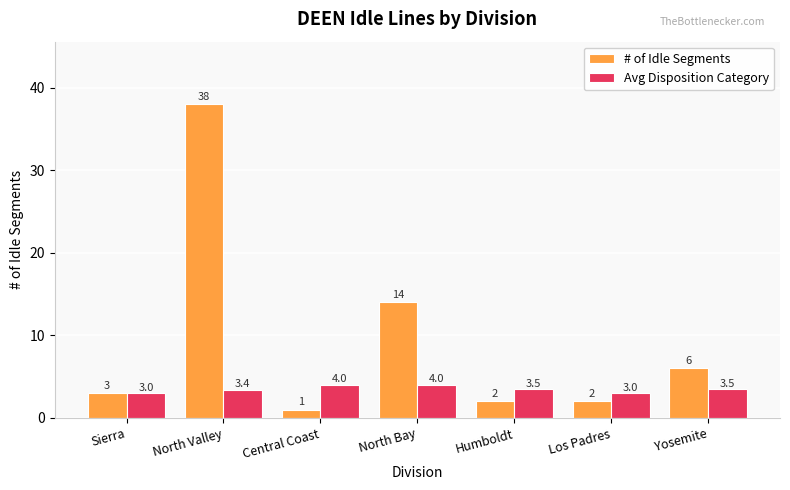

Is it true that # of Idle Segments equals 59.8 at North Valley?

False